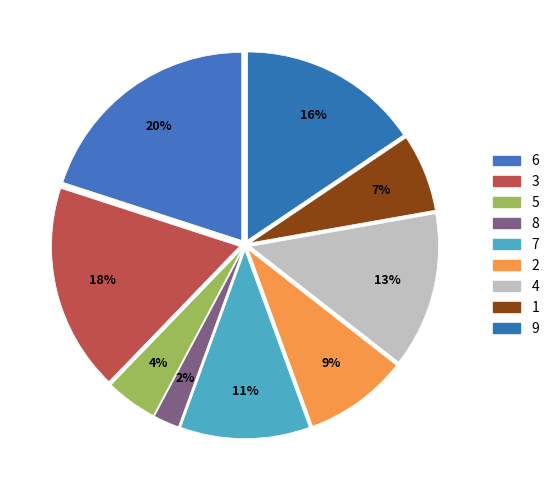

Do 7 and 9 together represent more than half of the pie?

No